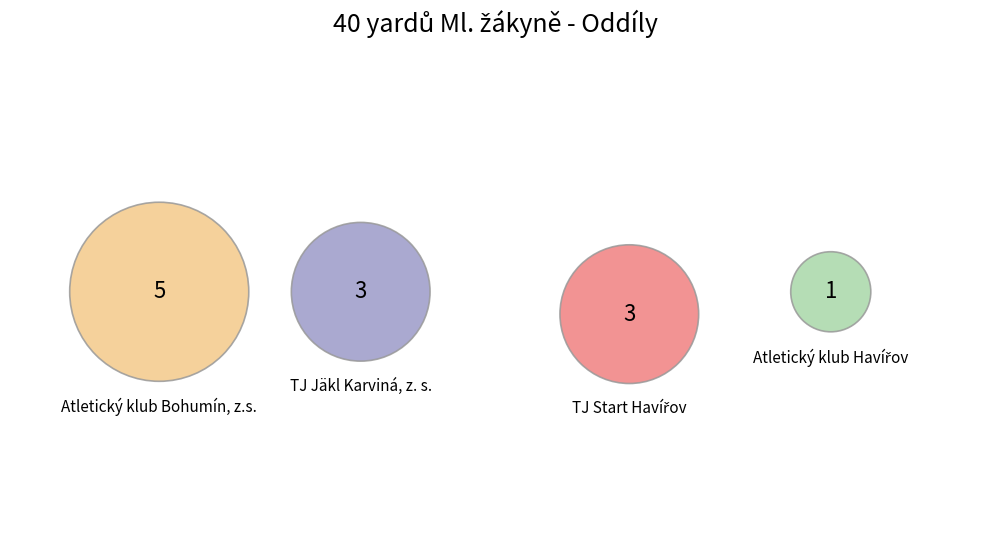

Between TJ Start Havířov and TJ Jäkl Karviná, z. s., which is larger?

TJ Start Havířov